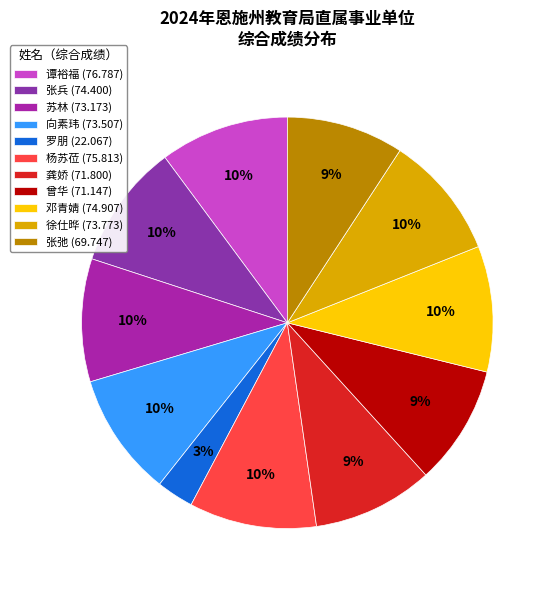

What percentage is the 张兵 slice, to the nearest percent?

10%